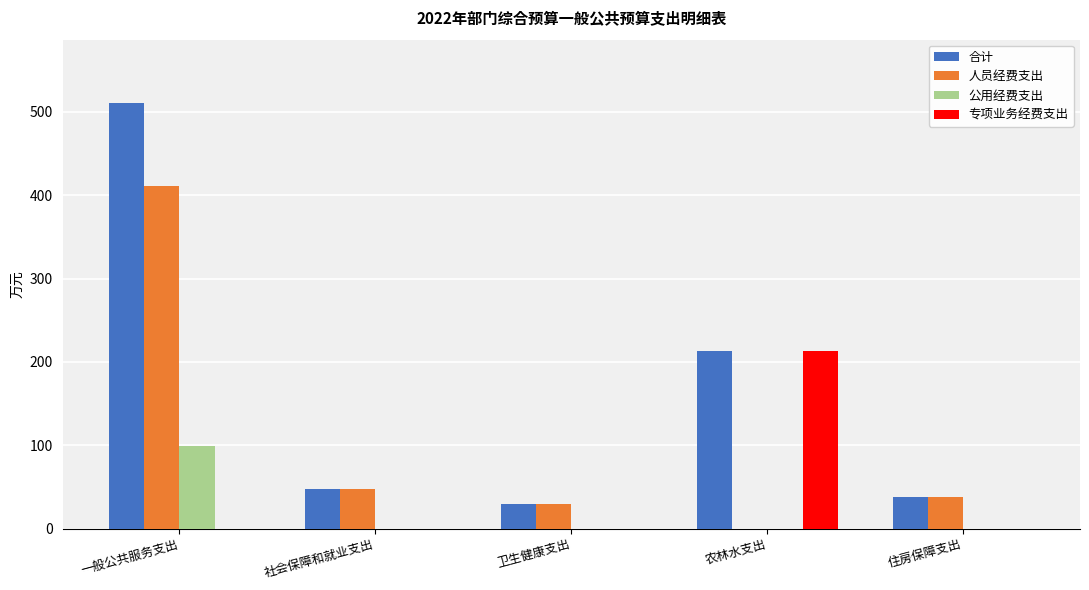

Reading left to right, extract all data points from this chart.

合计: 510.1	47.7	30.0	212.7	38.3
人员经费支出: 411.1	47.7	30.0	0.0	38.3
公用经费支出: 99.0	0.0	0.0	0.0	0.0
专项业务经费支出: 0.0	0.0	0.0	212.7	0.0